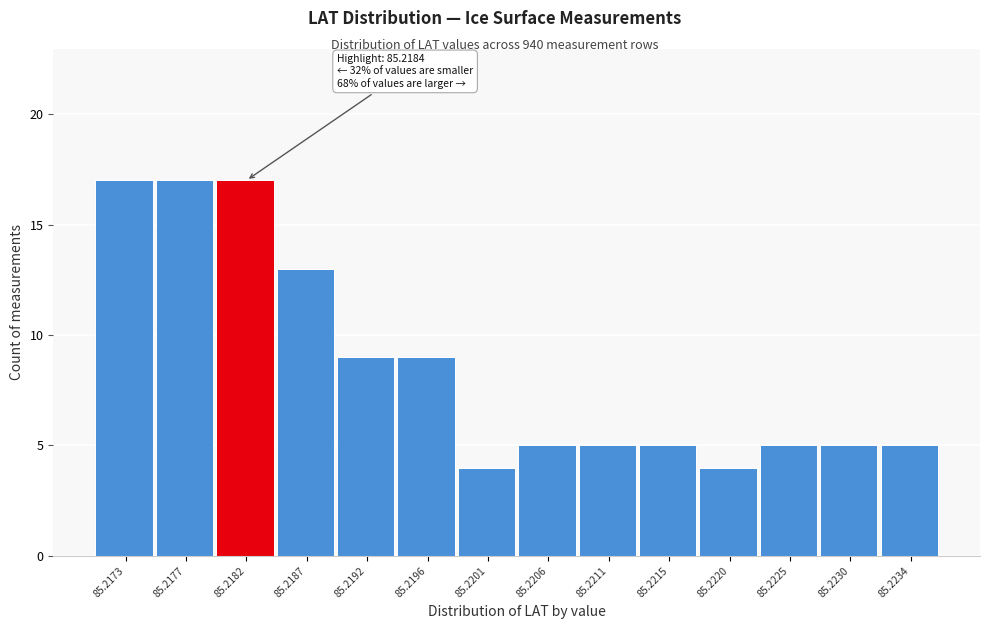

Reading right to left, extract all data points from this chart.

5	5	5	4	5	5	5	4	9	9	13	17	17	17